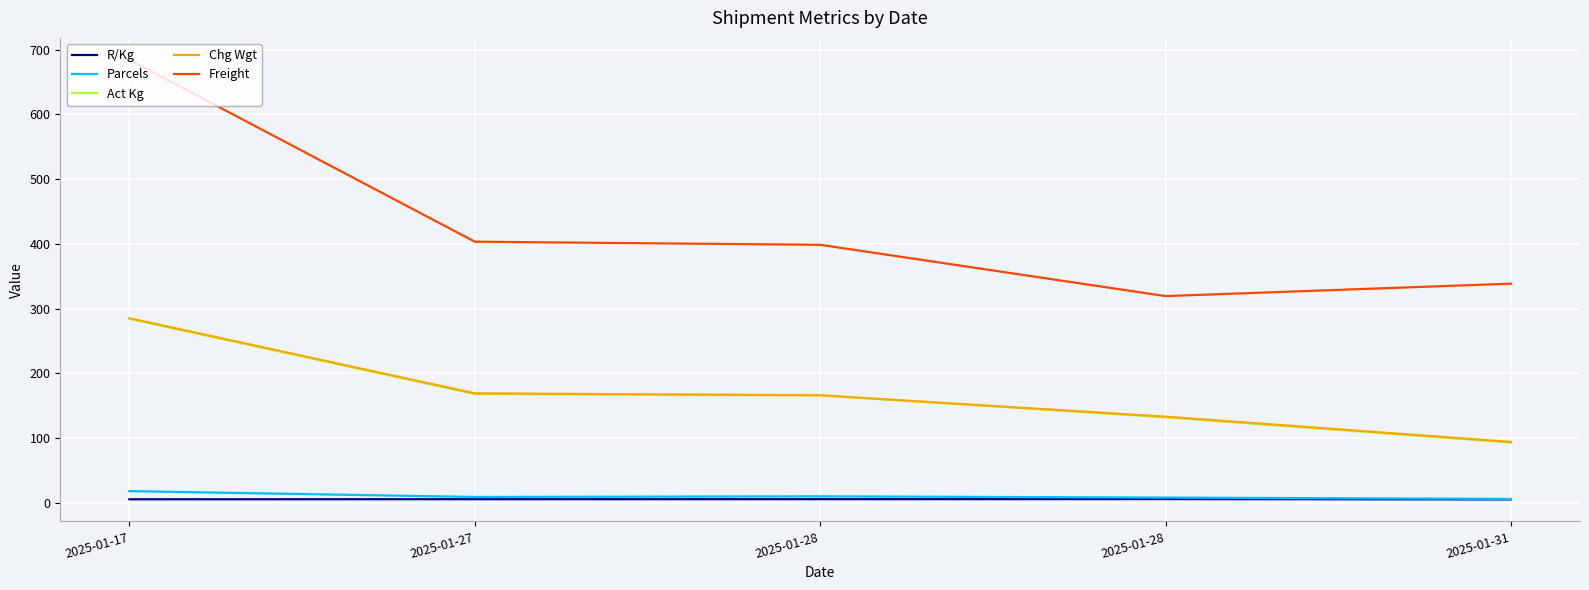

Reading left to right, extract all data points from this chart.

R/Kg: 5.4	5.6	5.6	5.7	5.2
Parcels: 18.0	9.0	10.0	8.0	6.0
Act Kg: 284.0	168.0	166.0	132.0	93.0
Chg Wgt: 285.0	169.0	166.0	133.0	94.0
Freight: 684.0	403.2	398.4	319.2	338.4